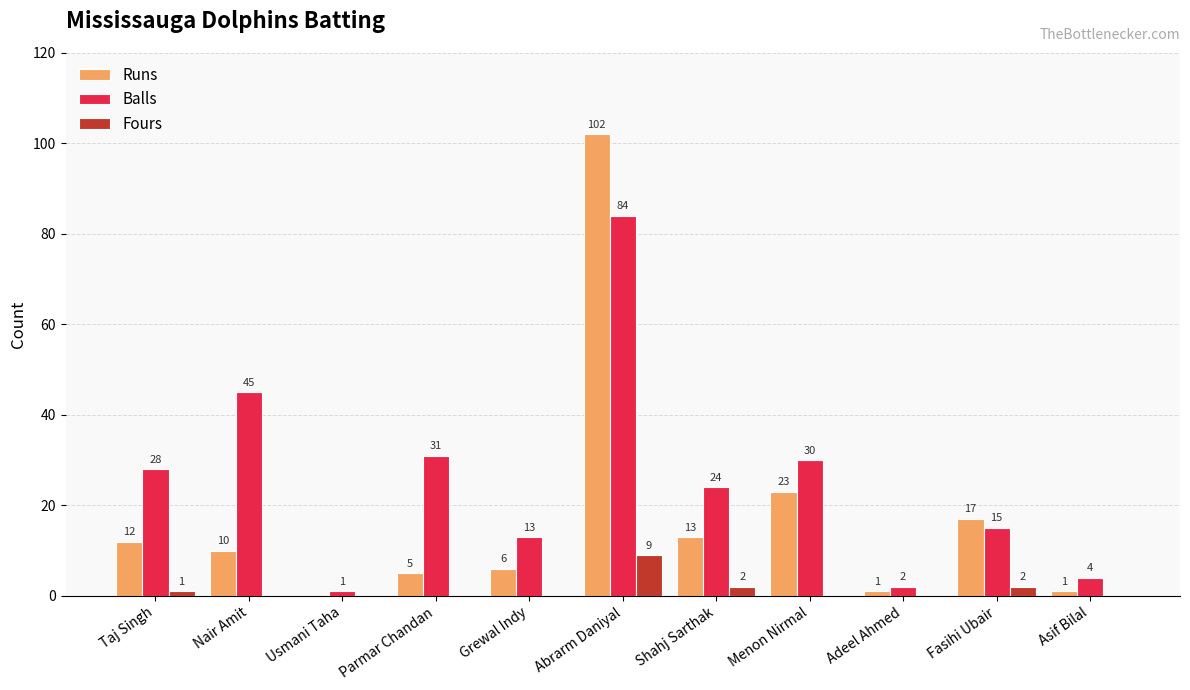

Which series has the largest total across all categories?

Balls